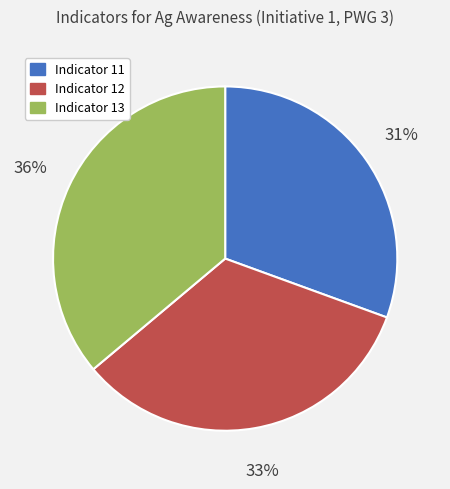

True or false: Indicator 11 accounts for 20% of the total.

False